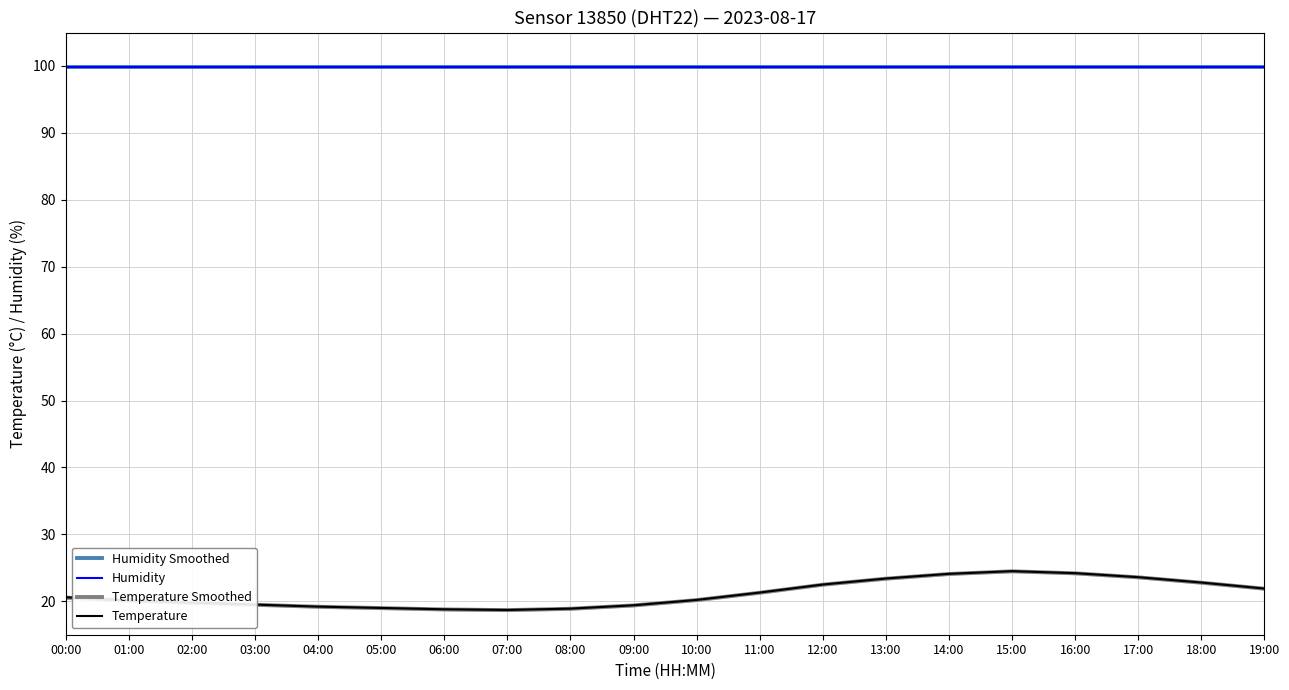

What is the difference between the second highest and minimum values in the Temperature Smoothed series?

5.5